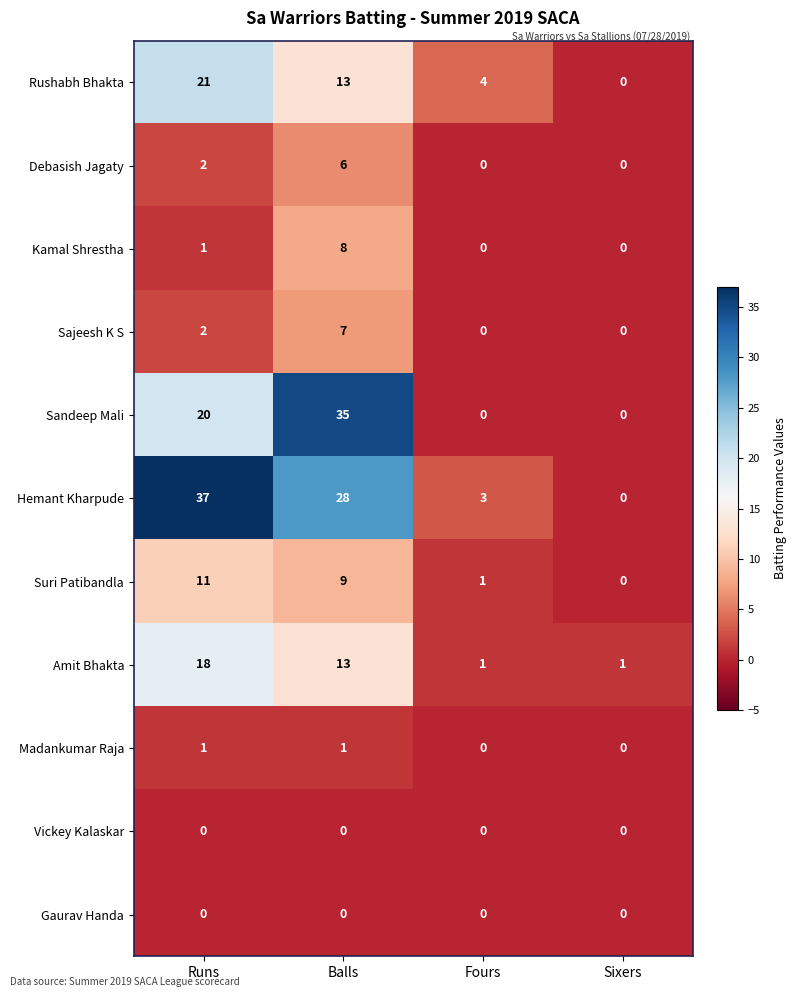

Which series has the widest spread of values?

Hemant Kharpude